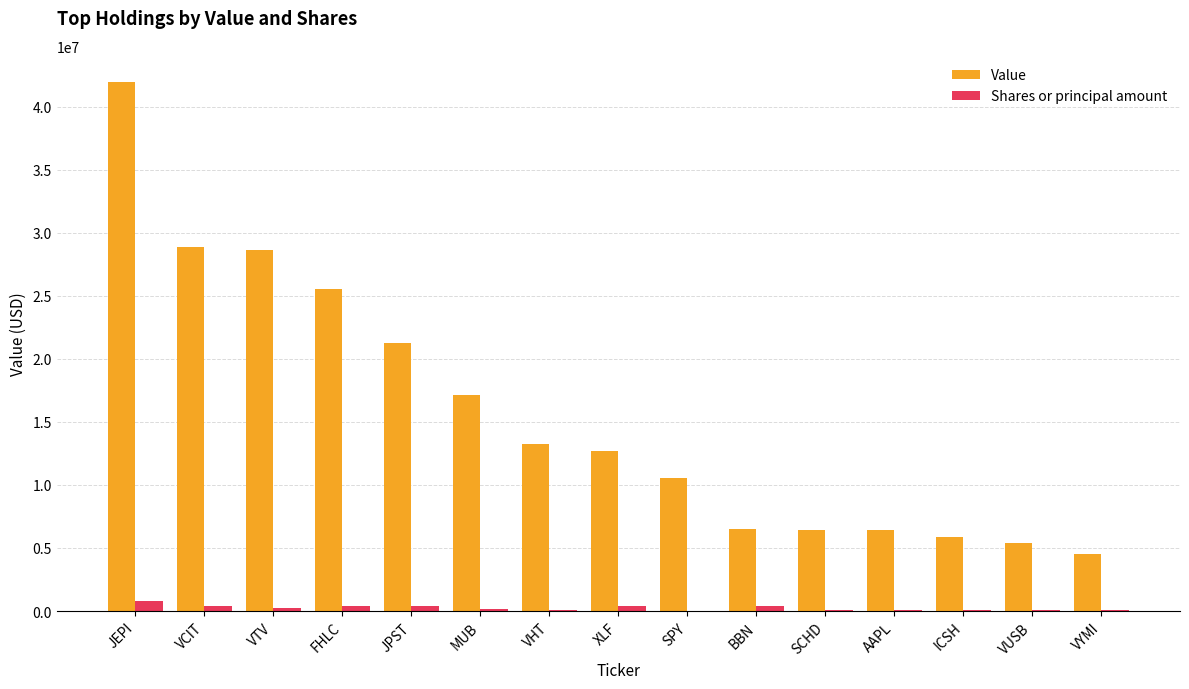

Between MUB and AAPL, which series saw the biggest shift?

Value